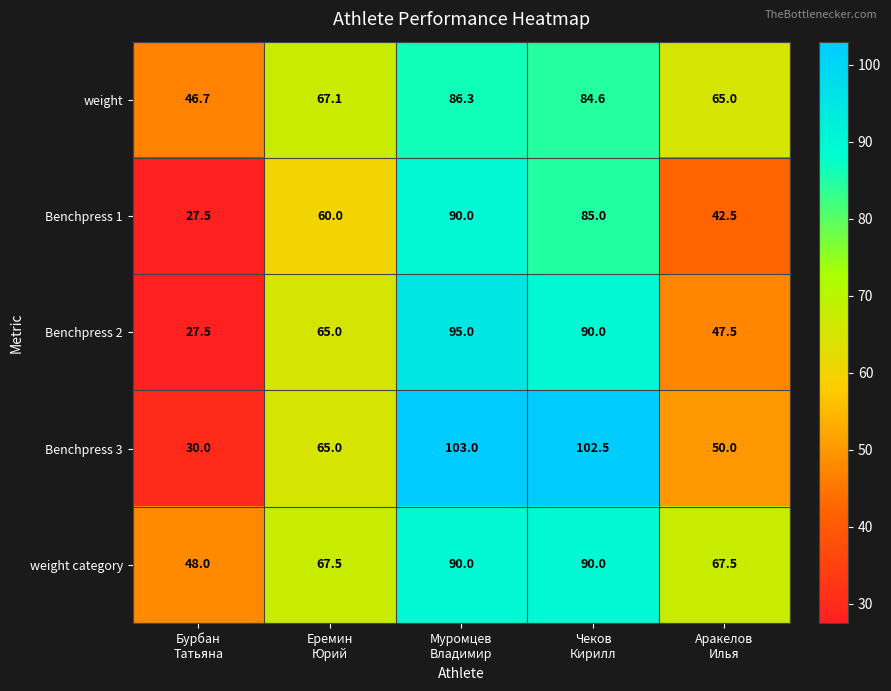

At how many categories does at least one series exceed 94?

2